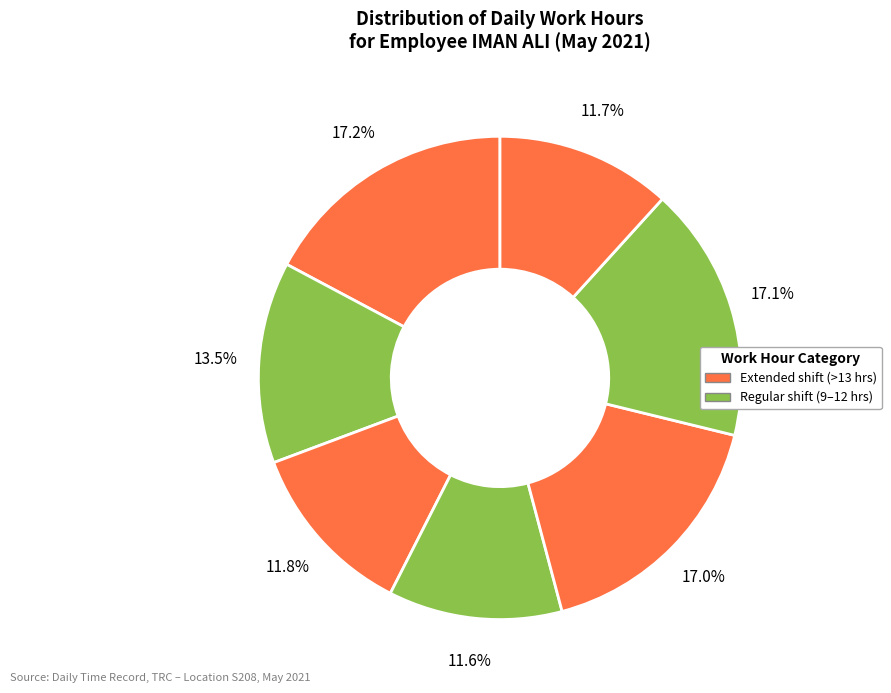

How many segments does this pie chart have?

7